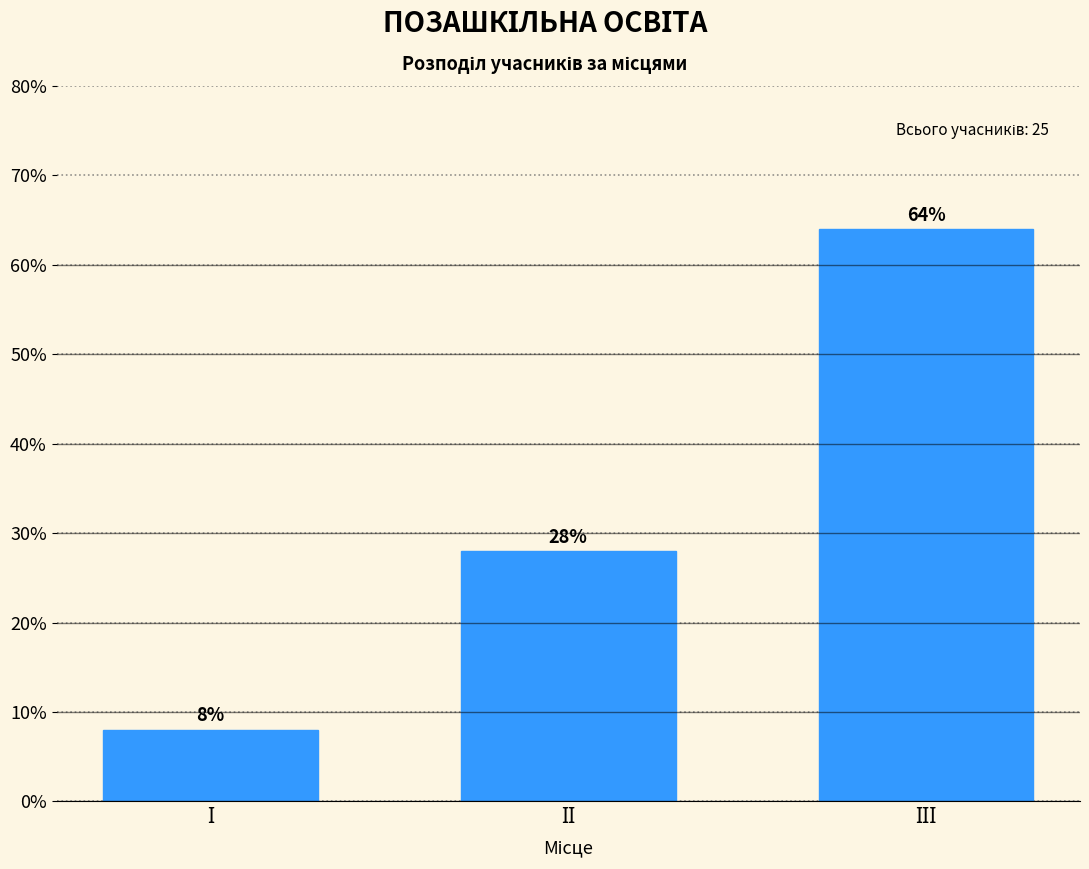

Reading left to right, list all the values displayed in this chart.

8.0	28.0	64.0